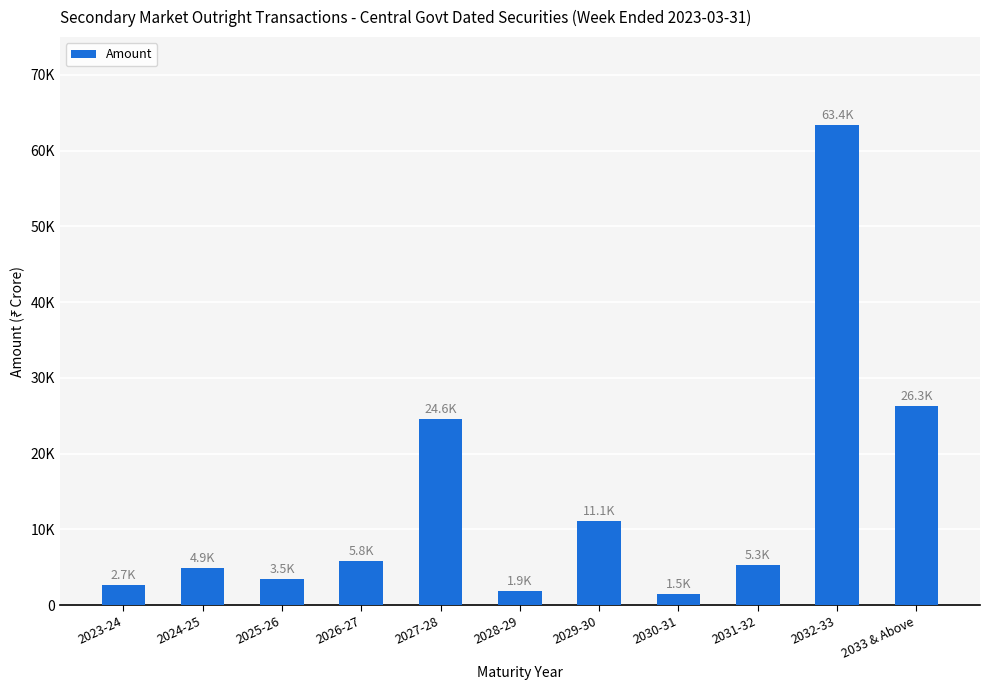

Between 2029-30 and 2028-29, which is larger?

2029-30